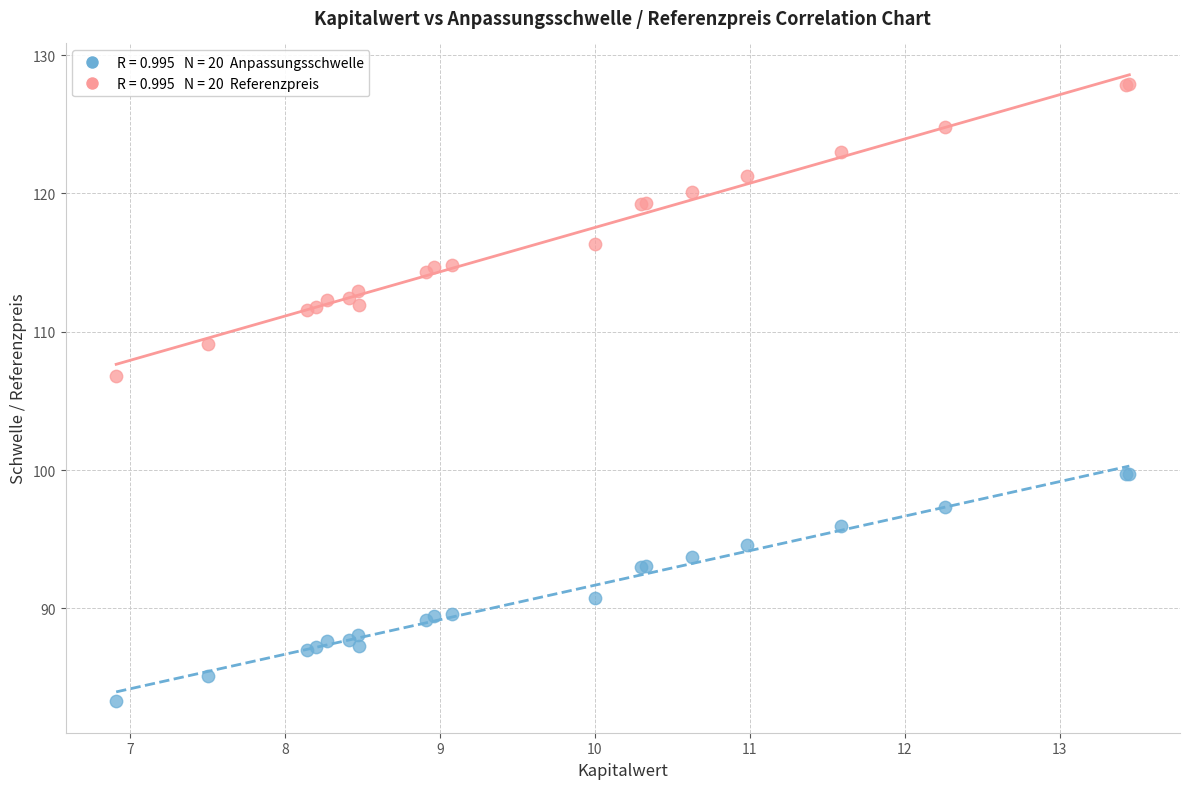

Across all series, what Y value is closest to 105?

106.8